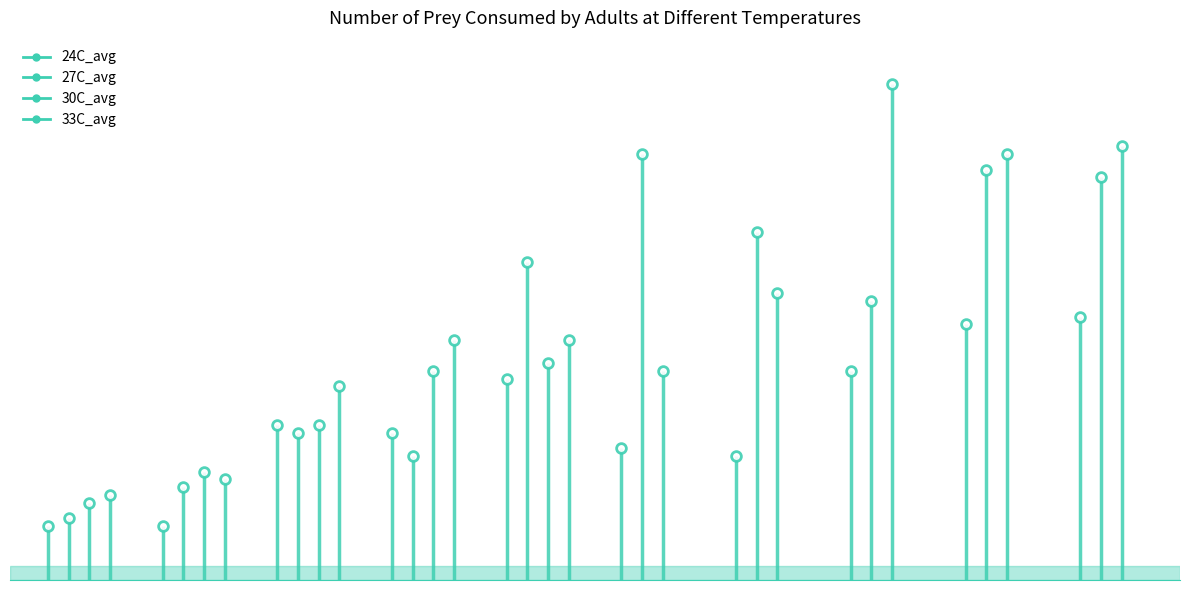

What is the total value across all series at 10?

18.6